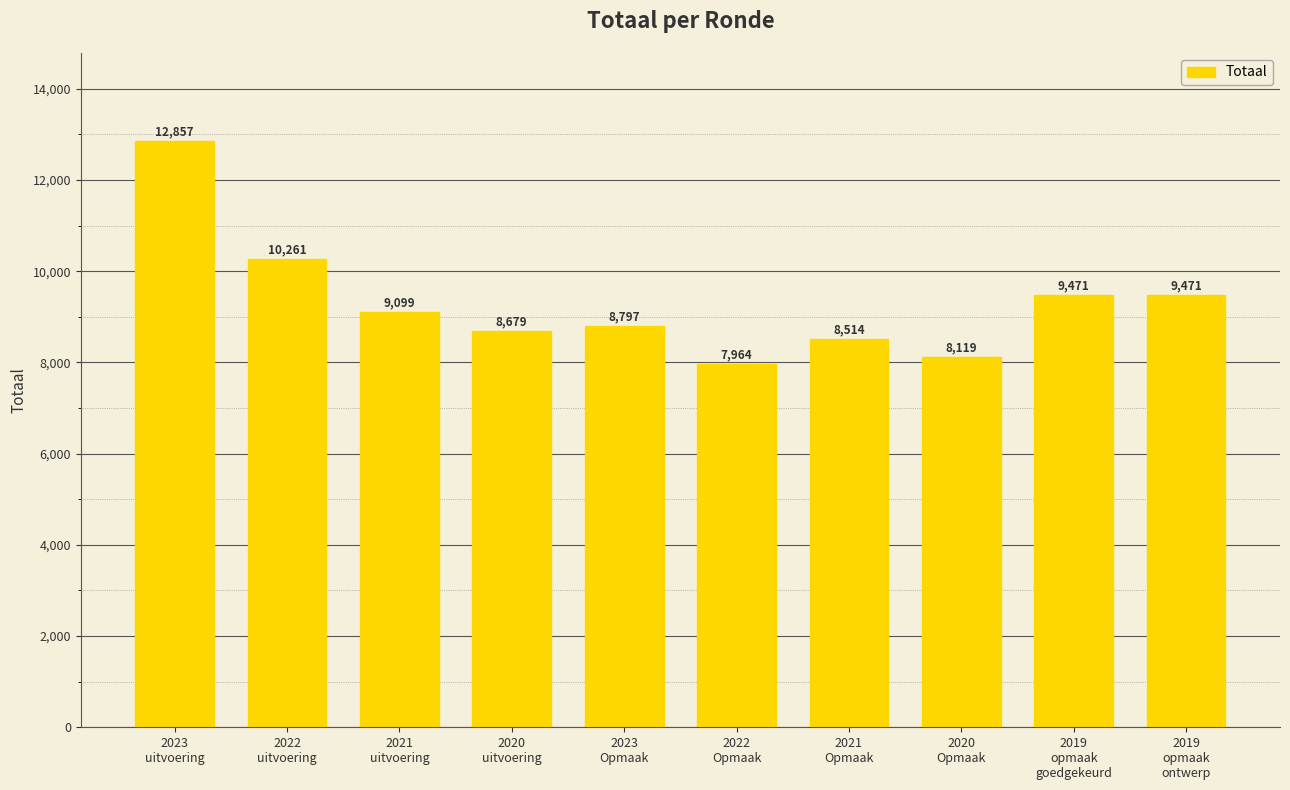

How many data points are less than 9099?

5